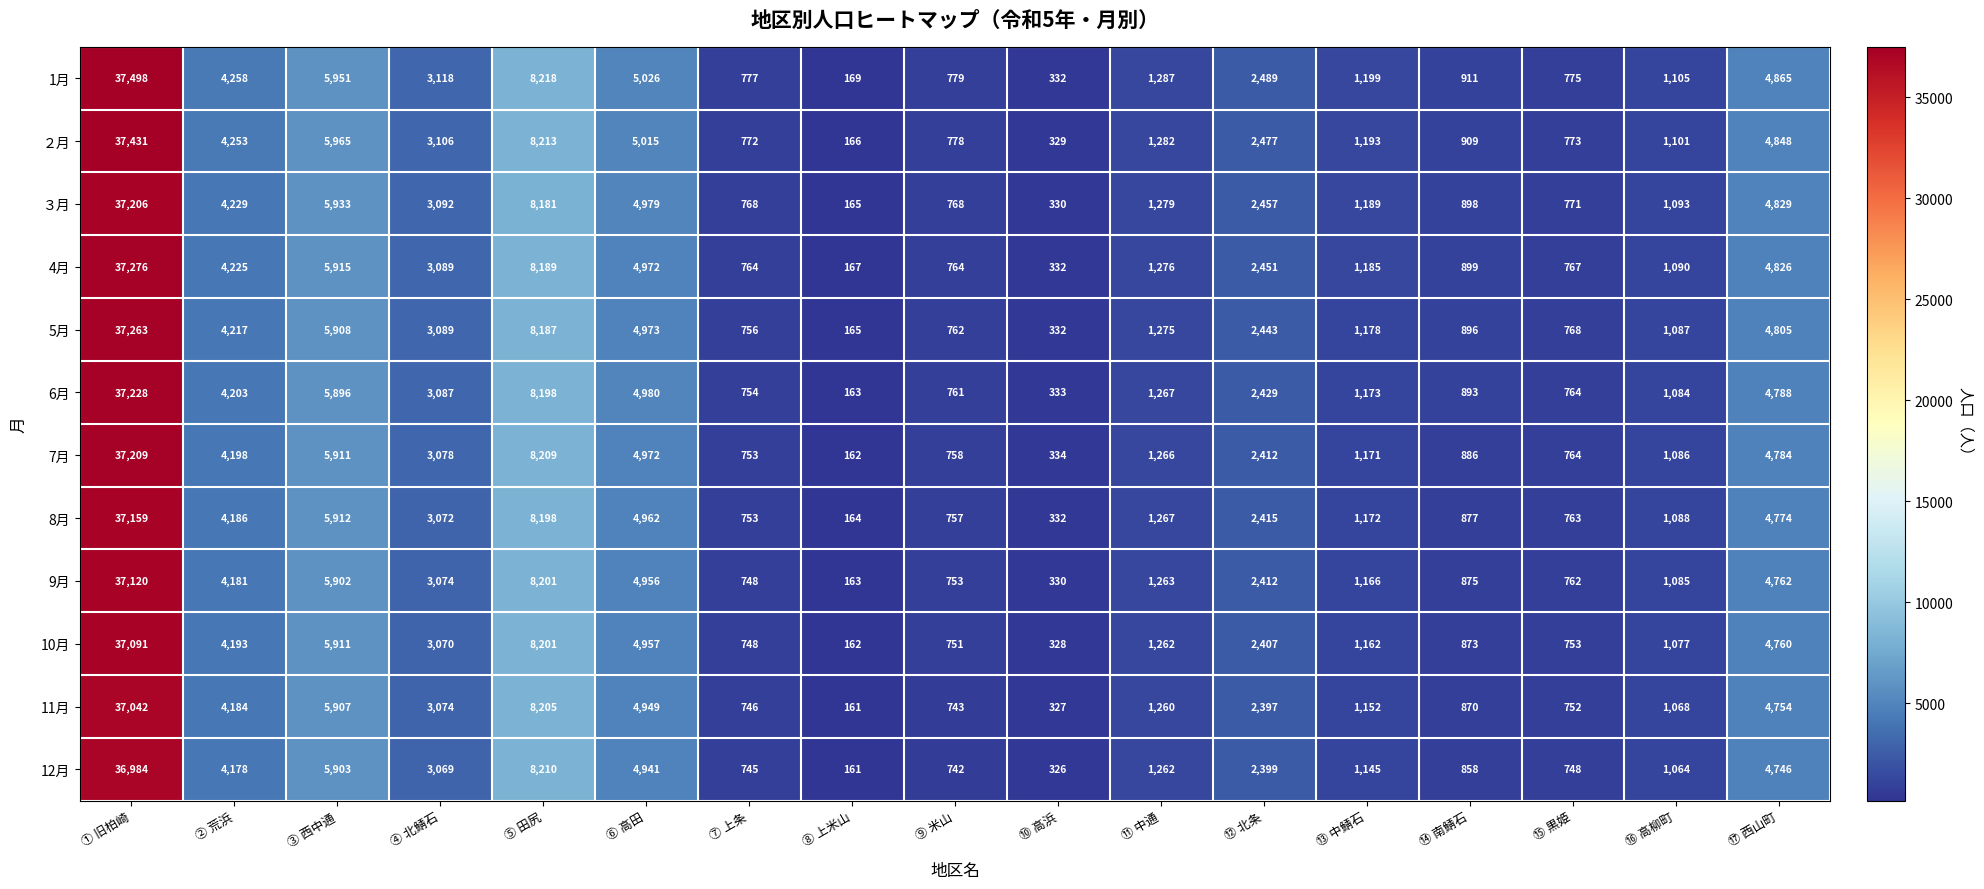

List the labels in order of 6月 value, smallest first.

⑧ 上米山, ⑩ 高浜, ⑦ 上条, ⑨ 米山, ⑮ 黒姫, ⑭ 南鯖石, ⑯ 高柳町, ⑬ 中鯖石, ⑪ 中通, ⑫ 北条, ④ 北鯖石, ② 荒浜, ⑰ 西山町, ⑥ 高田, ③ 西中通, ⑤ 田尻, ① 旧柏崎